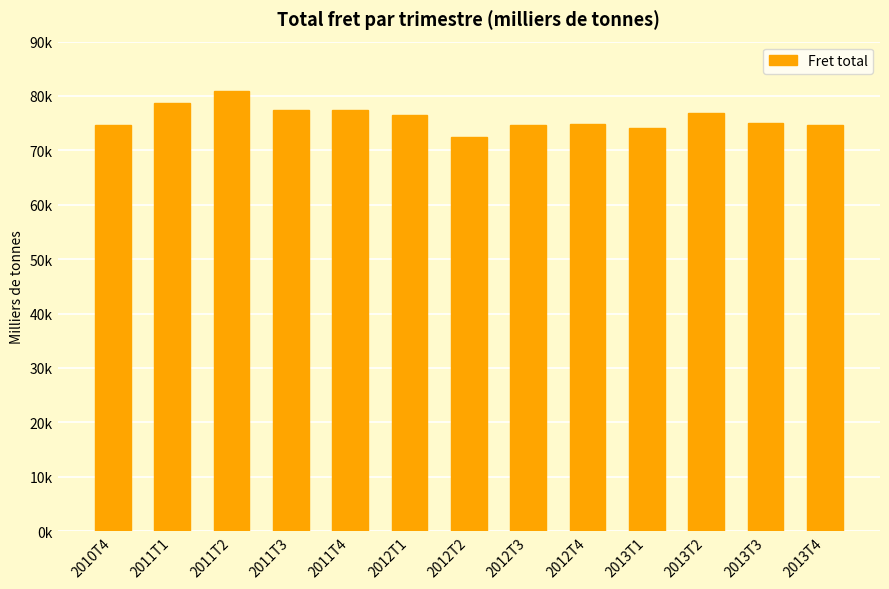

Reading right to left, what are all the values shown in this chart?

2013T4=74710	2013T3=75035	2013T2=76941	2013T1=74045	2012T4=74782	2012T3=74632	2012T2=72517	2012T1=76561	2011T4=77470	2011T3=77496	2011T2=80989	2011T1=78629	2010T4=74581